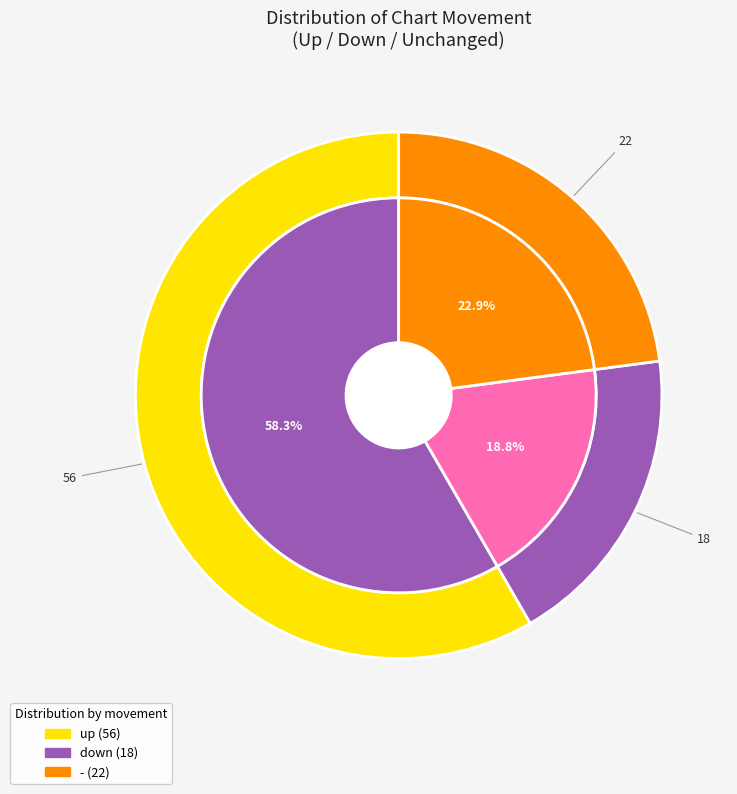

To the nearest percent, what percentage of the pie is down?

19%